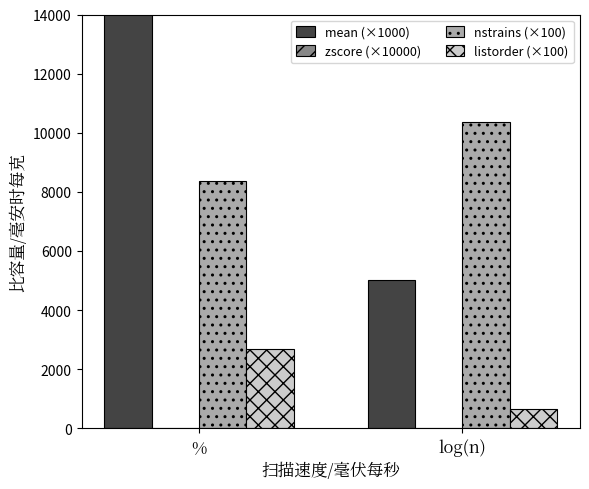

Which label corresponds to the largest value in the chart?

%